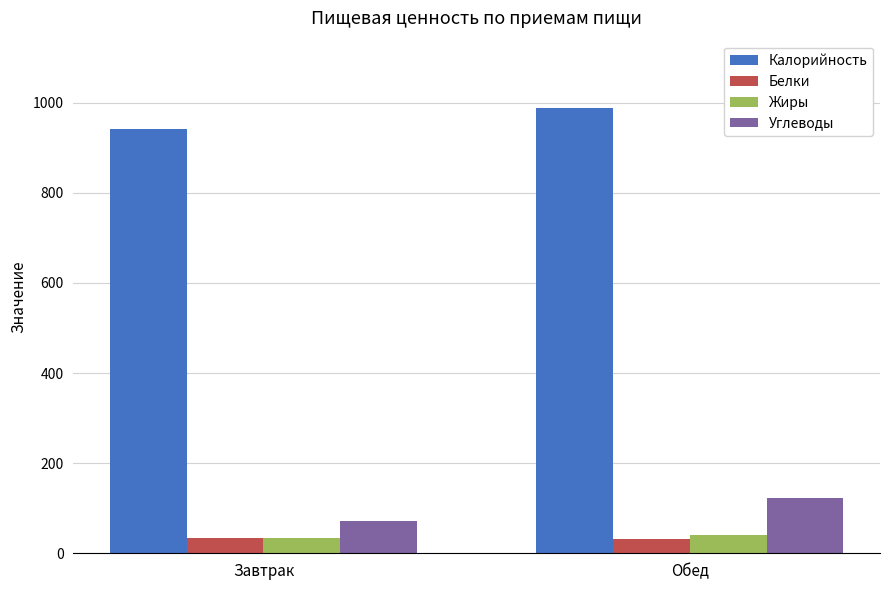

What is the difference between the Калорийность values at Обед and Завтрак?

48.5